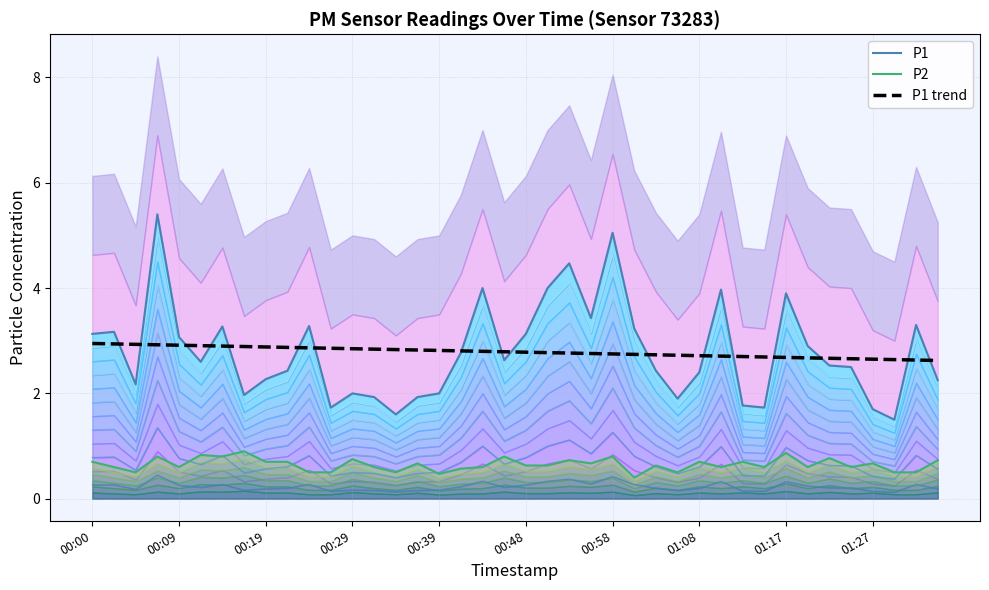

What is the minimum value for P1 trend?

2.6